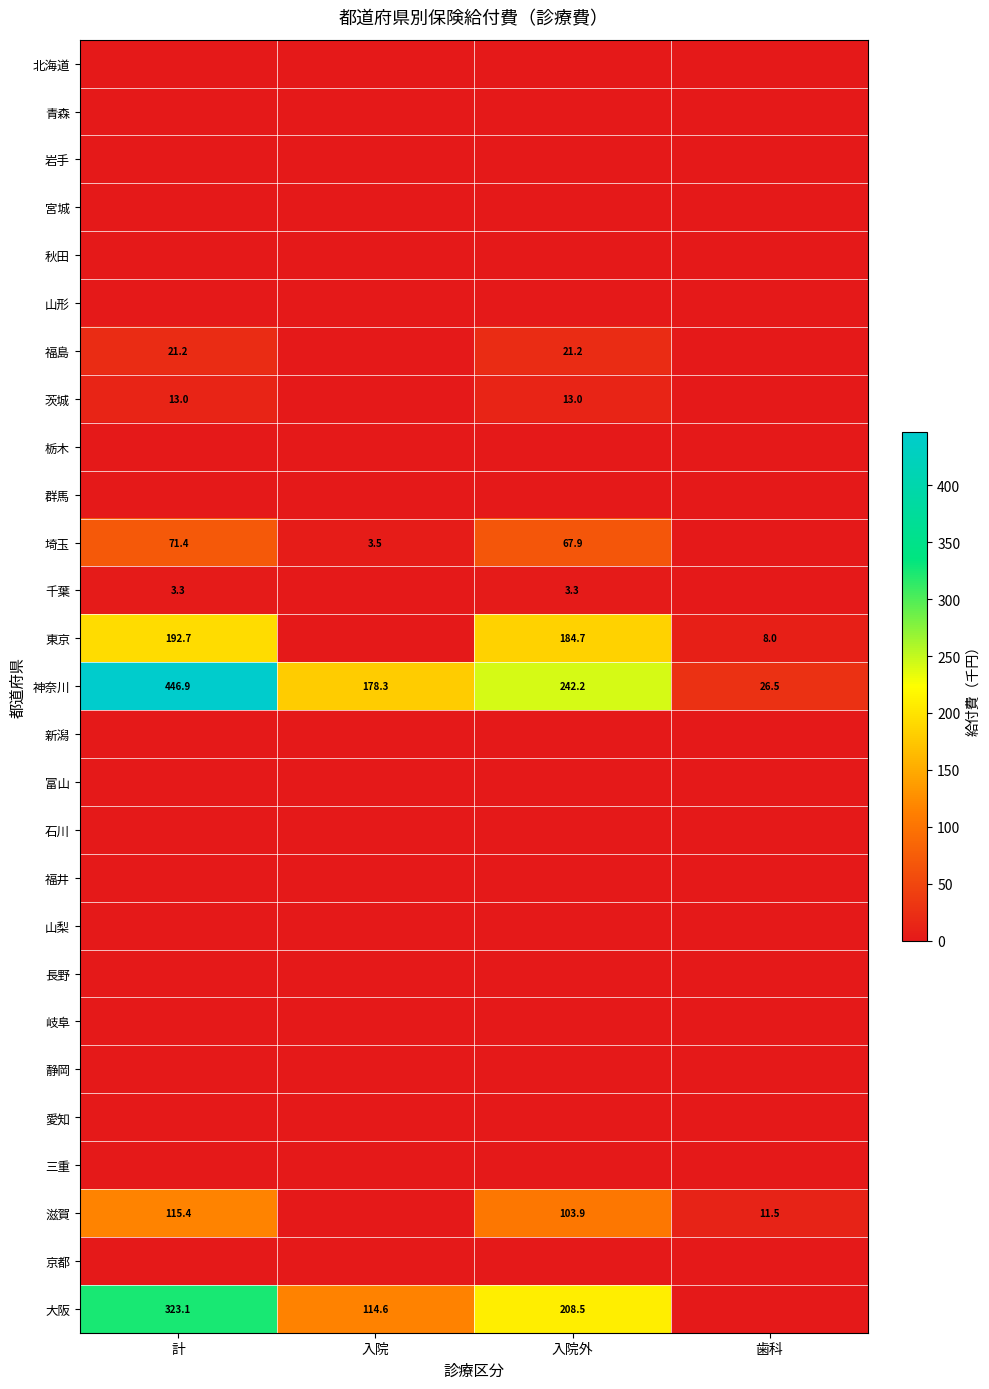

Which has a higher value, 計 or 歯科?

計